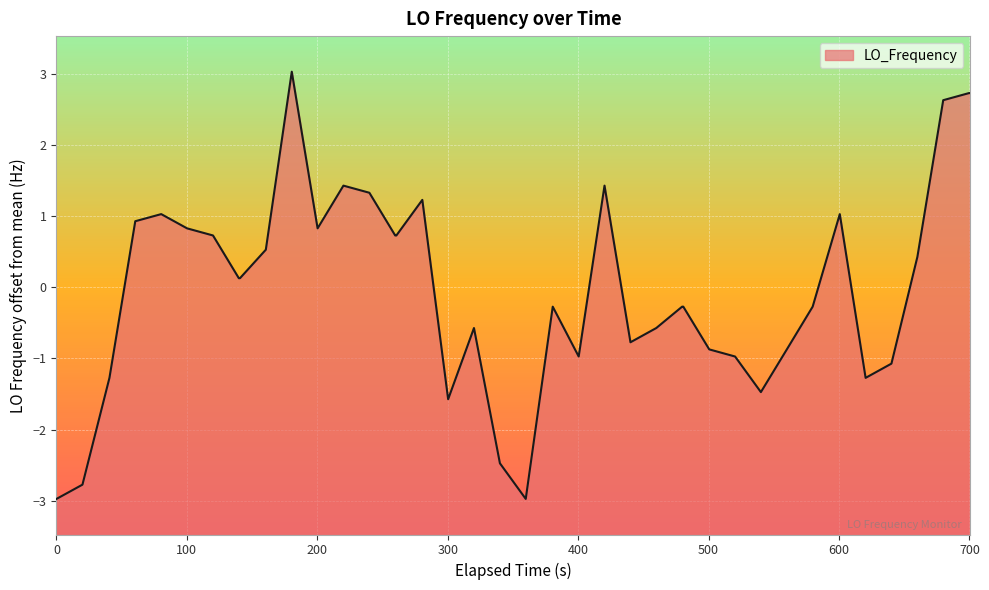

How many values are below zero?

20